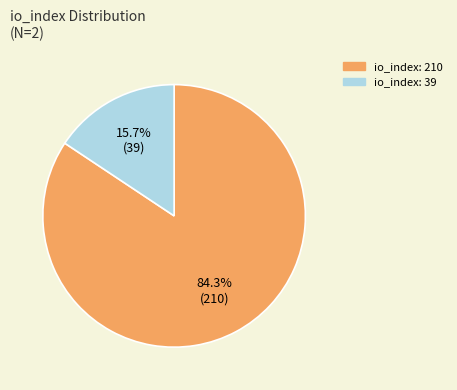

Is there any slice that represents more than half of the pie?

Yes